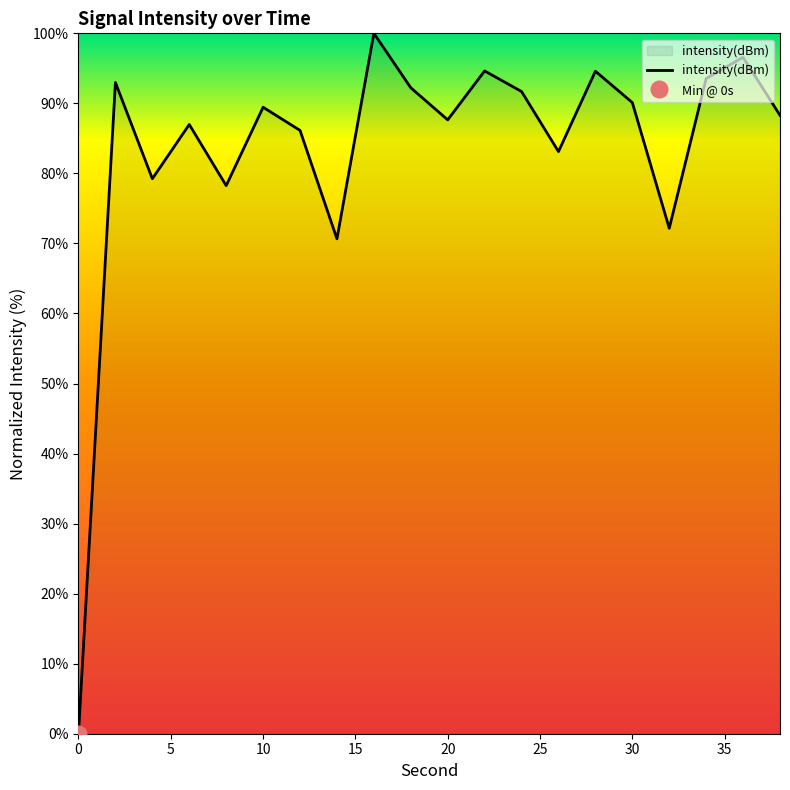

What is the greatest value displayed?

100.0